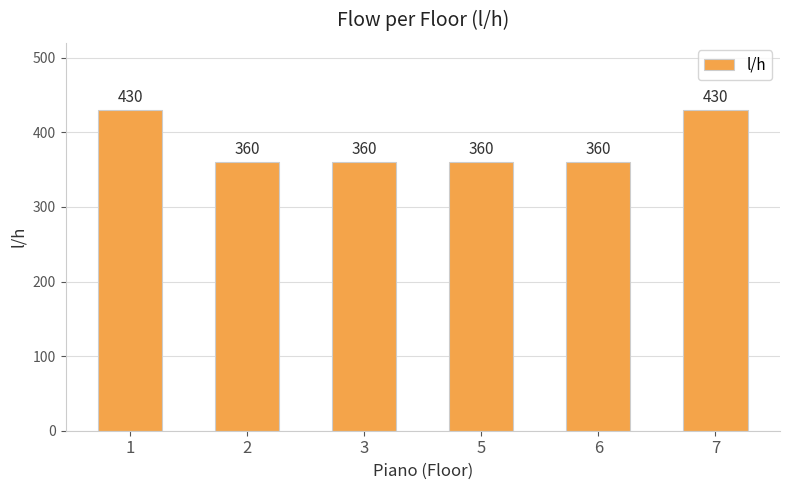

Count the values in the range 360 to 430.

6